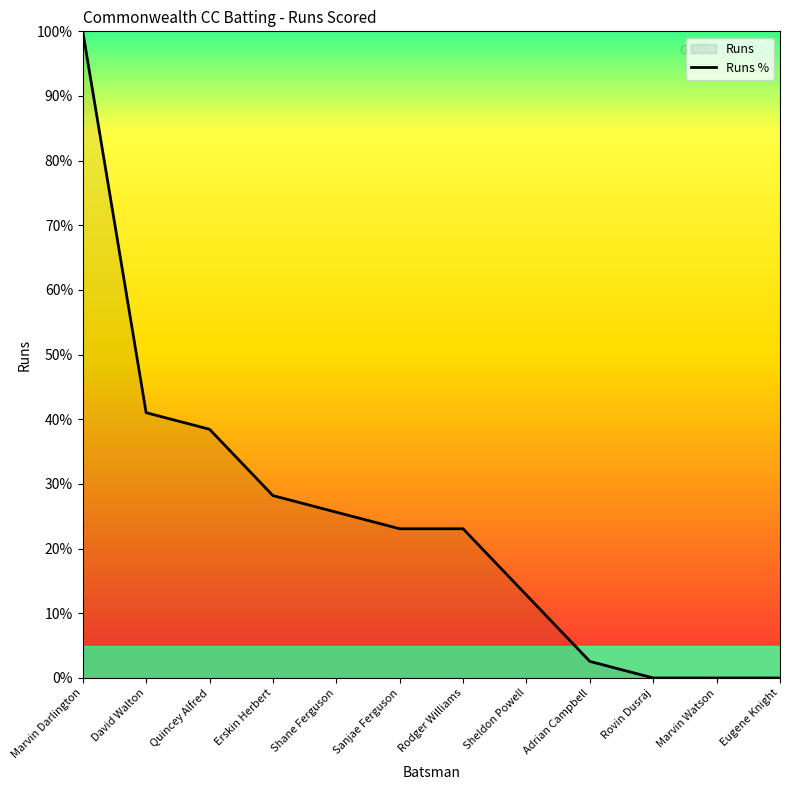

What is the sum of the values at Rodger Williams and Eugene Knight?

23.1